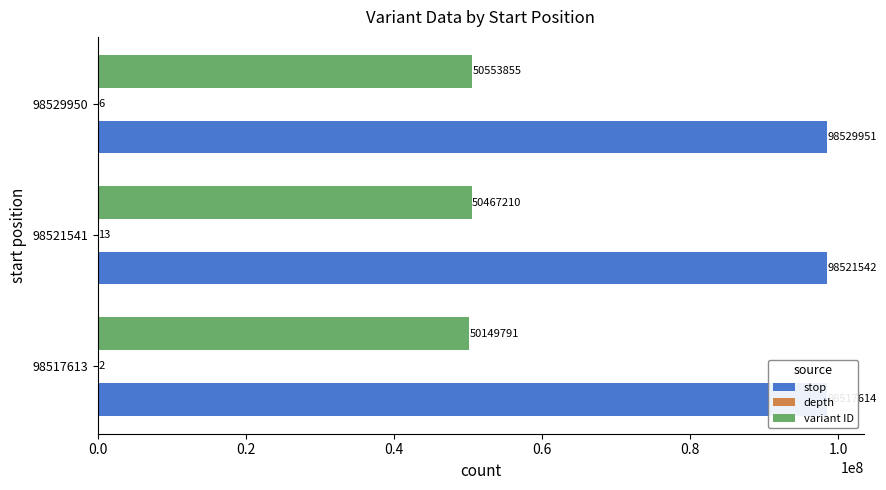

What is the average value of the depth series?

7